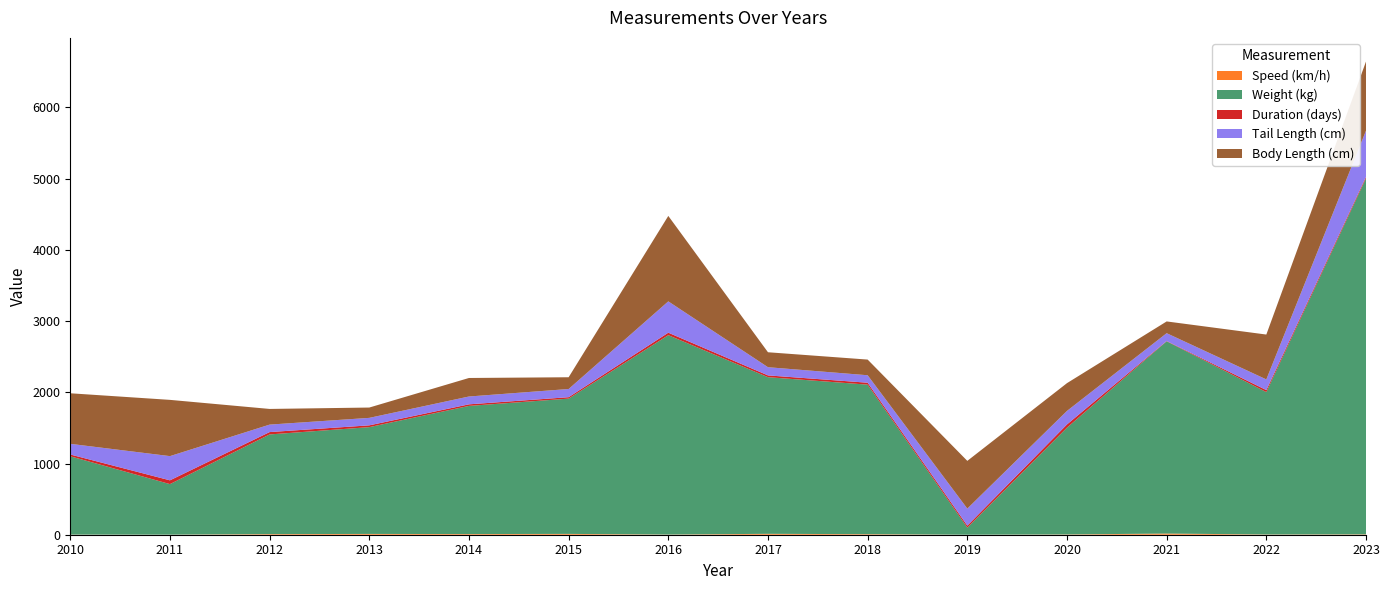

Reading right to left, what are all the values shown in this chart?

Duration (days): 2023=20.0	2022=28.0	2021=4.0	2020=45.0	2019=27.0	2018=27.0	2017=25.0	2016=35.0	2015=20.0	2014=22.0	2013=25.0	2012=33.0	2011=53.0	2010=25.0
Body Length (cm): 2023=970.0	2022=630.0	2021=165.0	2020=390.0	2019=670.0	2018=220.0	2017=210.0	2016=1200.0	2015=165.0	2014=260.0	2013=145.0	2012=220.0	2011=790.0	2010=710.0
Tail Length (cm): 2023=650.0	2022=150.0	2021=110.0	2020=190.0	2019=240.0	2018=105.0	2017=115.0	2016=440.0	2015=115.0	2014=110.0	2013=105.0	2012=105.0	2011=340.0	2010=150.0
Weight (kg): 2023=5000.0	2022=2000.0	2021=2700.0	2020=1500.0	2019=100.0	2018=2100.0	2017=2200.0	2016=2800.0	2015=1900.0	2014=1800.0	2013=1500.0	2012=1400.0	2011=710.0	2010=1100.0
Speed (km/h): 2023=5.2	2022=3.2	2021=16.4	2020=3.8	2019=0.1	2018=7.7	2017=12.6	2016=2.3	2015=11.5	2014=9.2	2013=11.1	2012=8.5	2011=0.9	2010=1.5